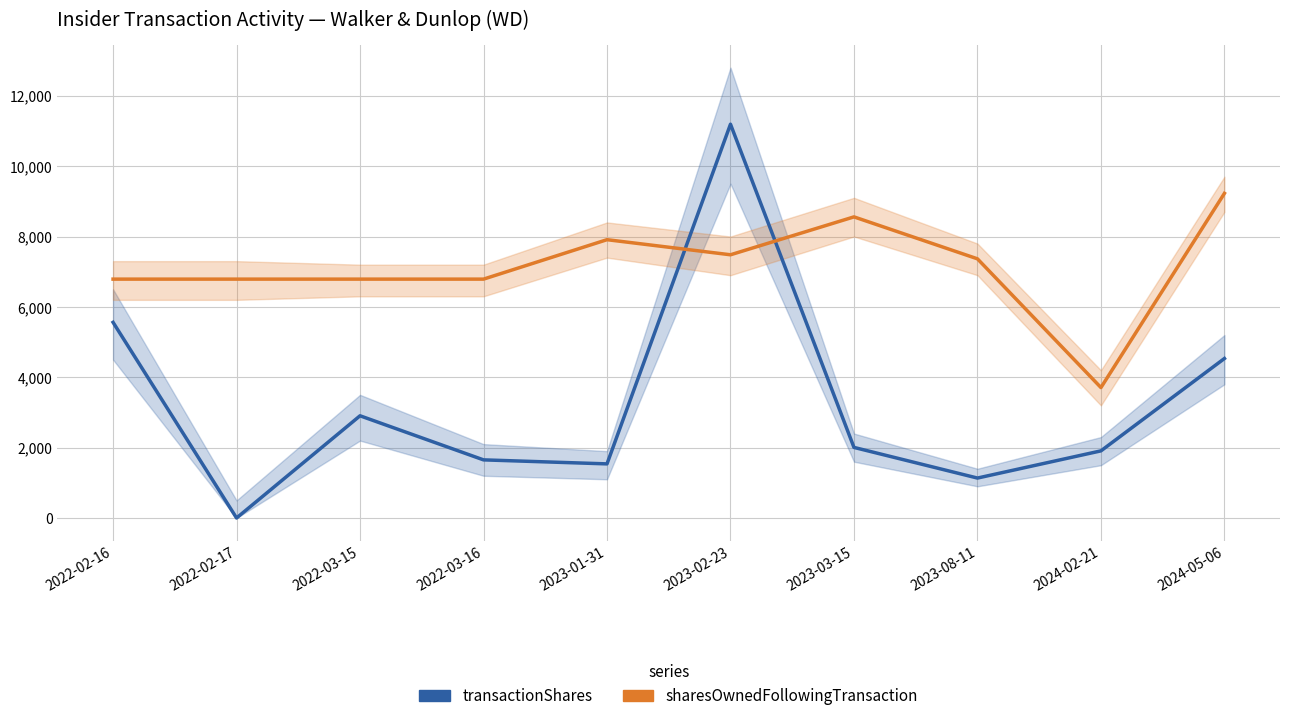

Between 2022-03-15 and 2023-03-15, which is larger?

2022-03-15